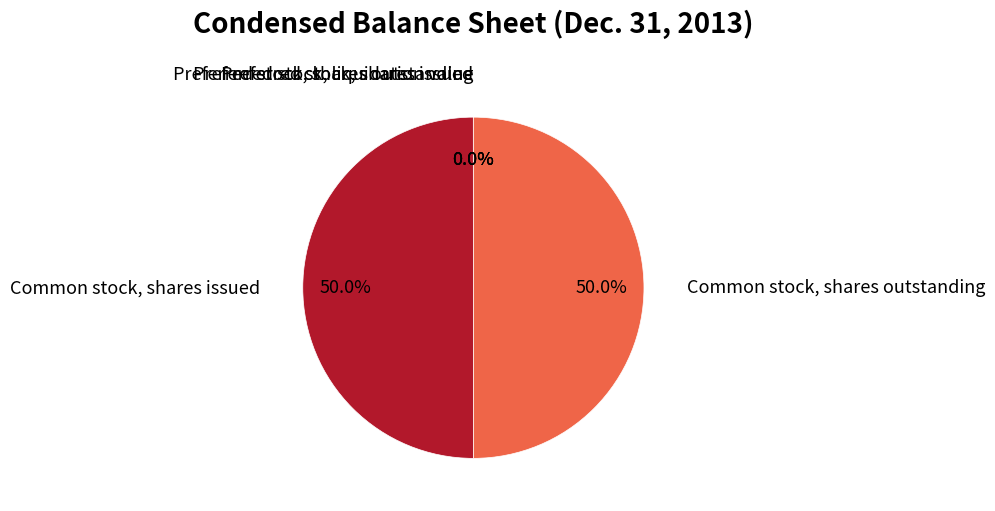

Which category has the biggest portion of the pie?

Common stock, shares issued